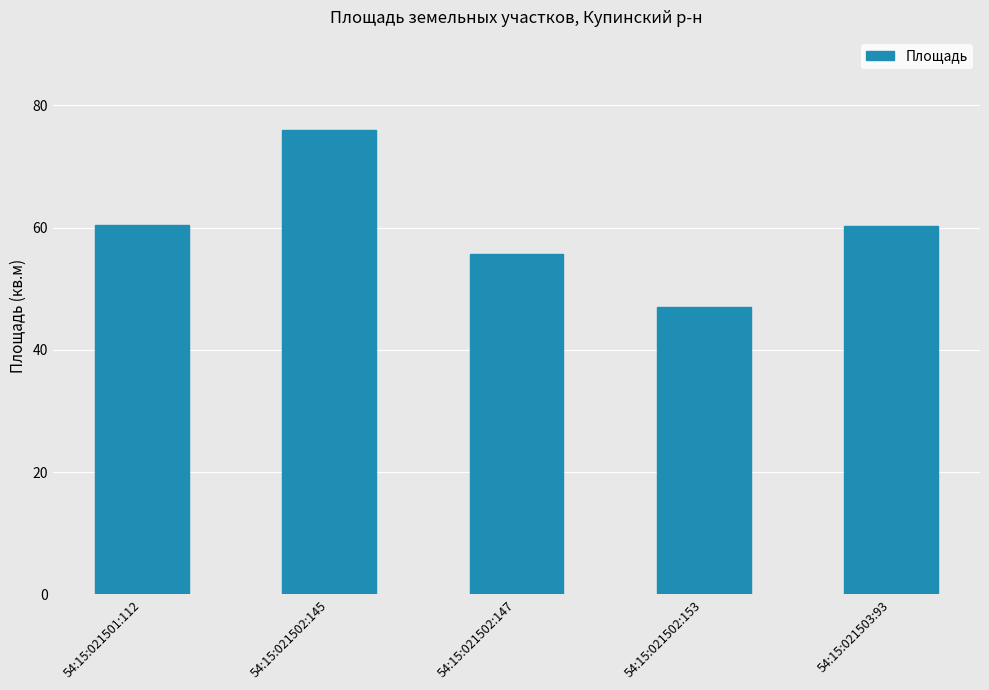

At which category does the chart reach its minimum across all series?

54:15:021502:153